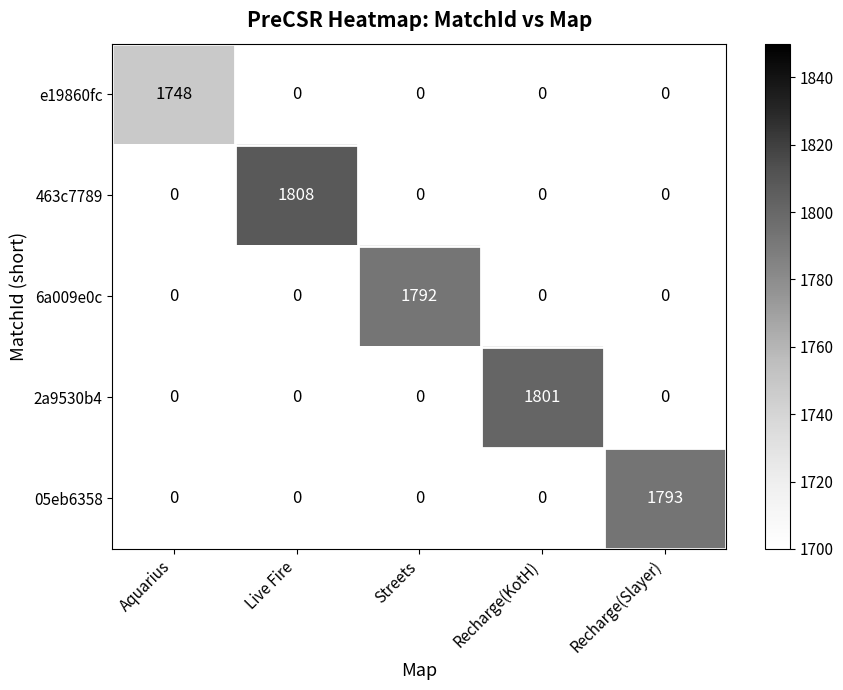

The value of 2a9530b4 at Recharge(KotH) is 1801. True or false?

True